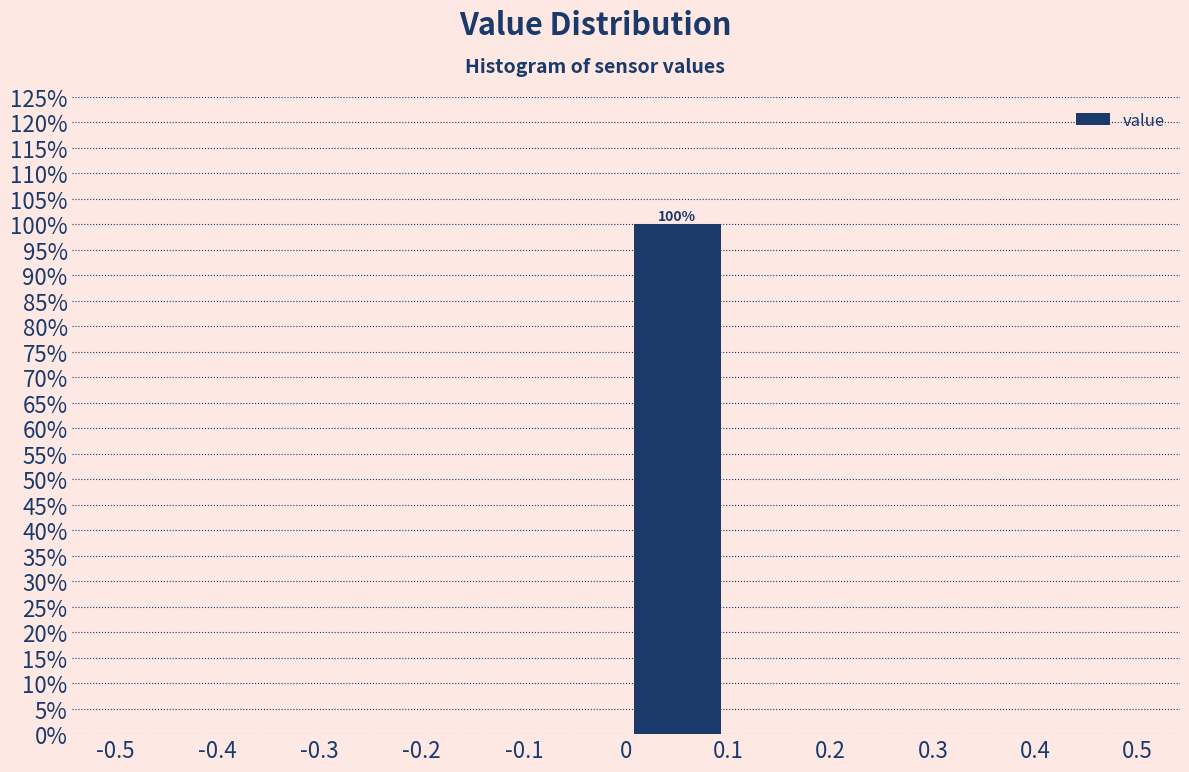

Over which range of the x-axis is the bar tallest?

0 to 0.1